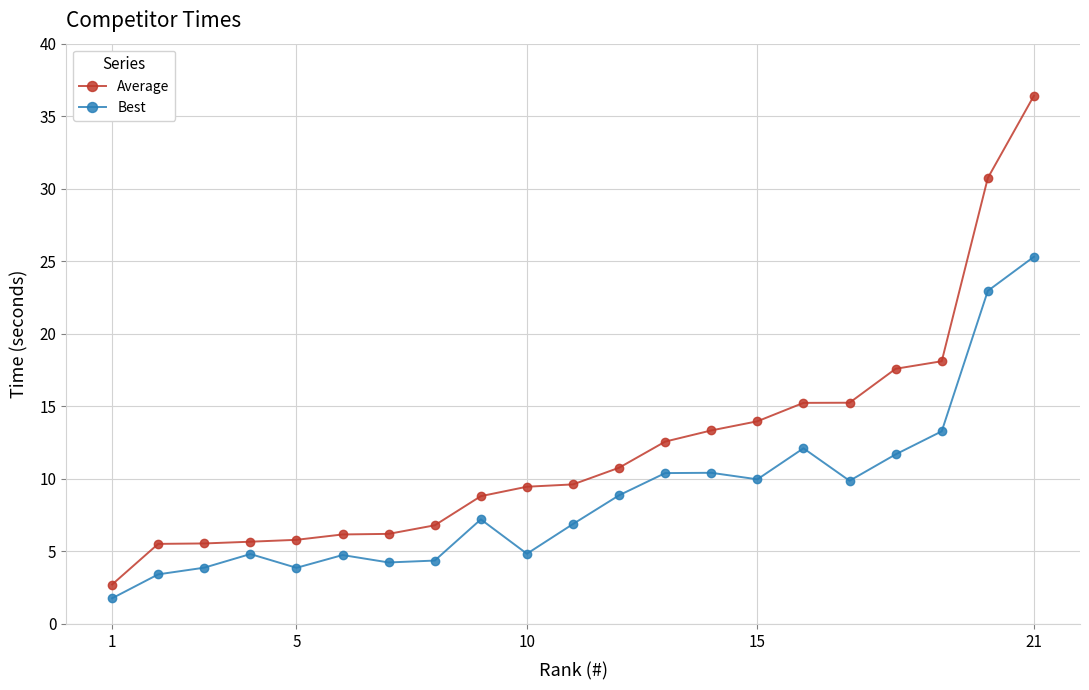

Rank the series by their maximum value, from highest to lowest.

Average, Best